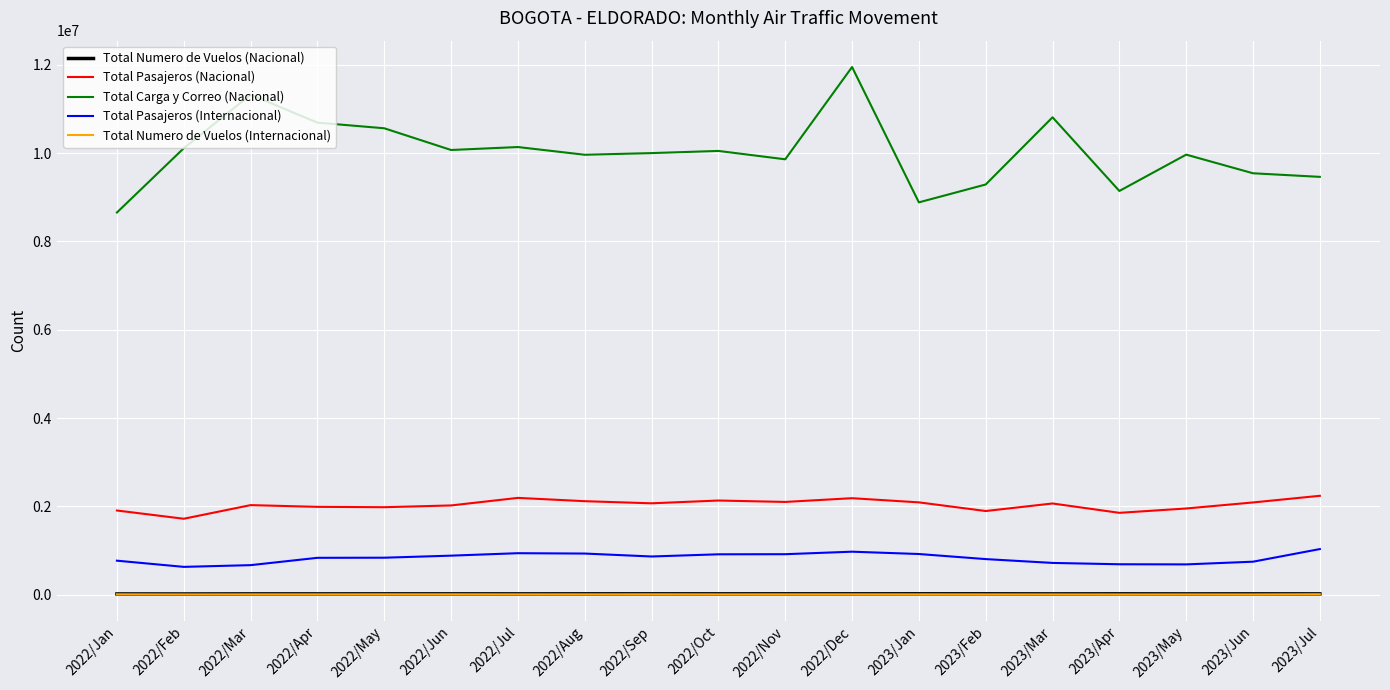

Which series has the largest range (max minus min)?

Total Carga y Correo (Nacional)